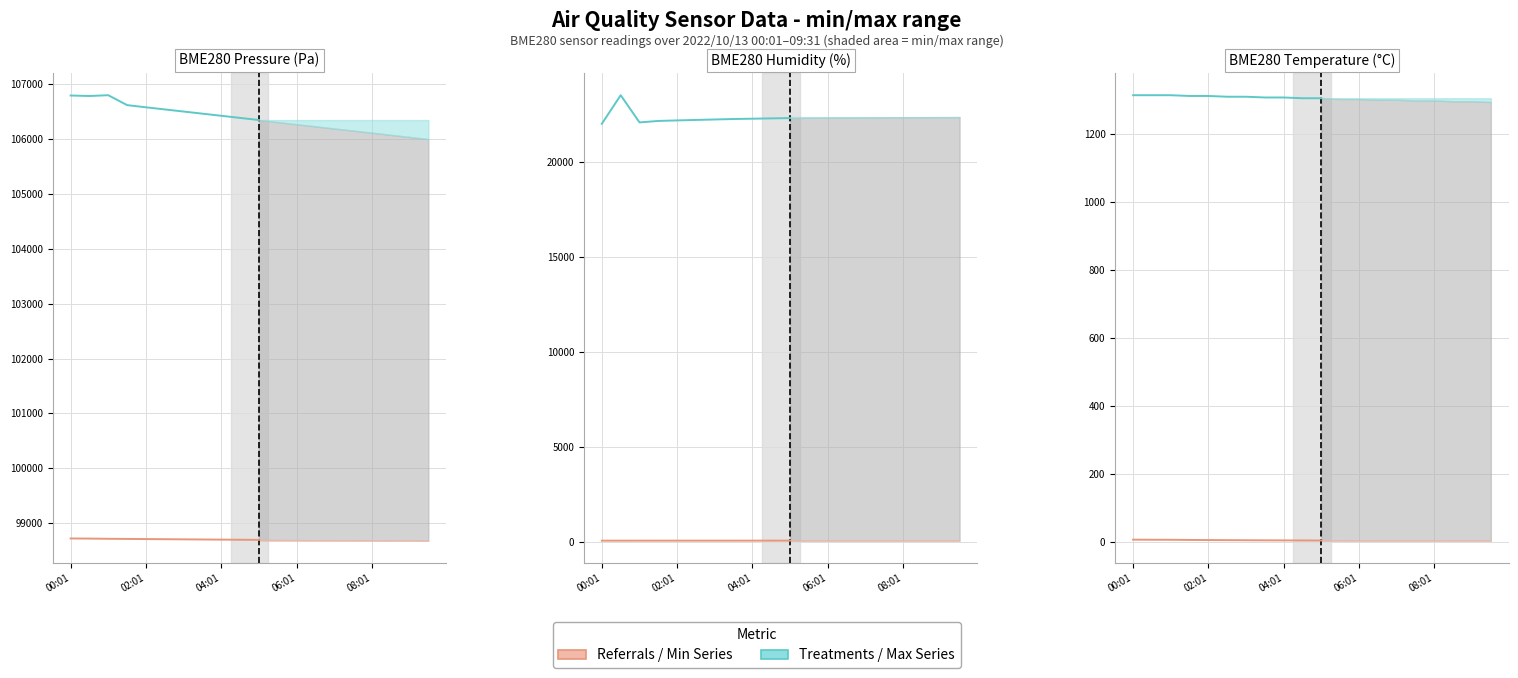

True or false: Series Min has a value of 11.0 at 06:01.

False